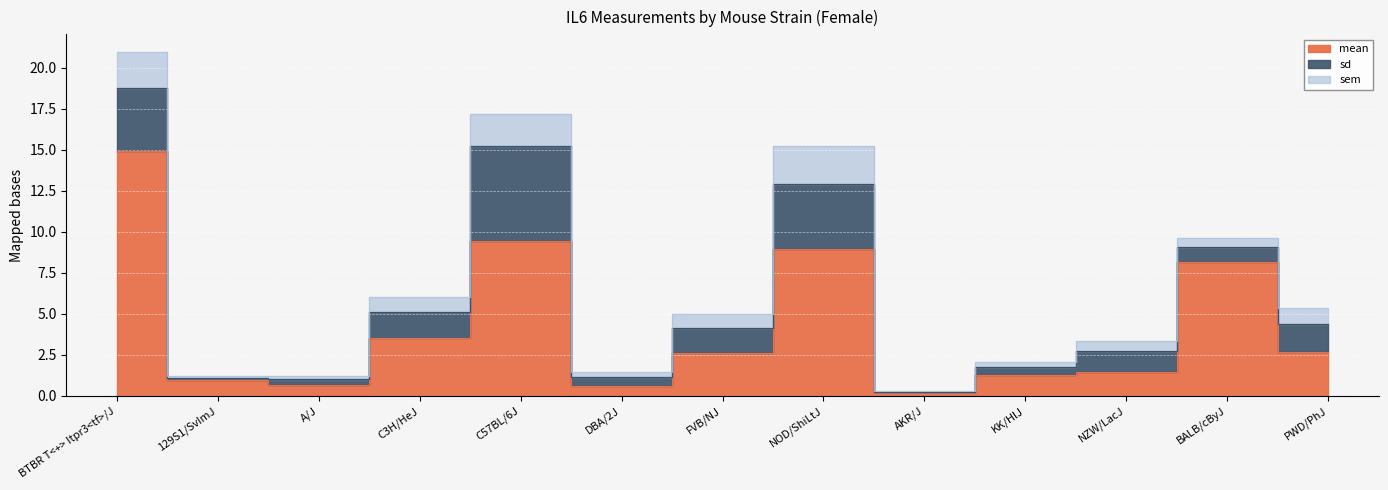

At 129S1/SvImJ, list the series in order from smallest to largest.

sem, sd, mean